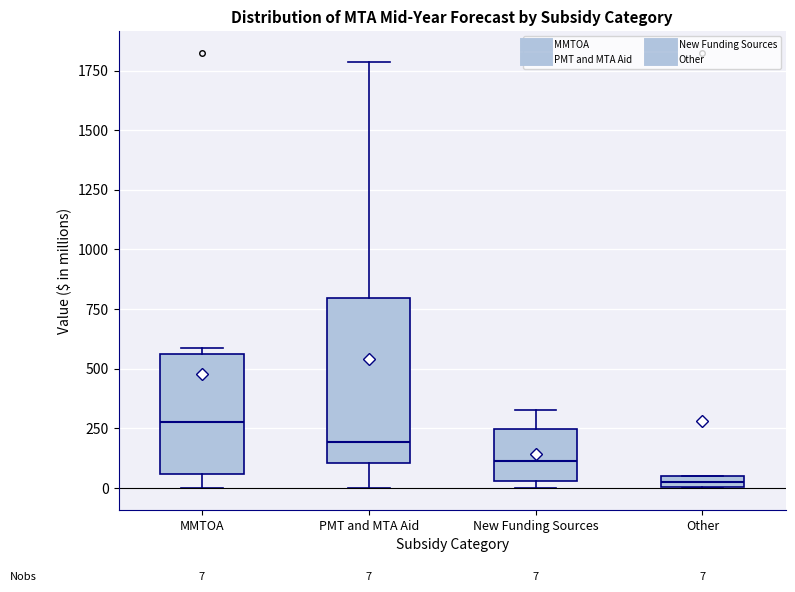

Which box's median line is the highest?

MMTOA